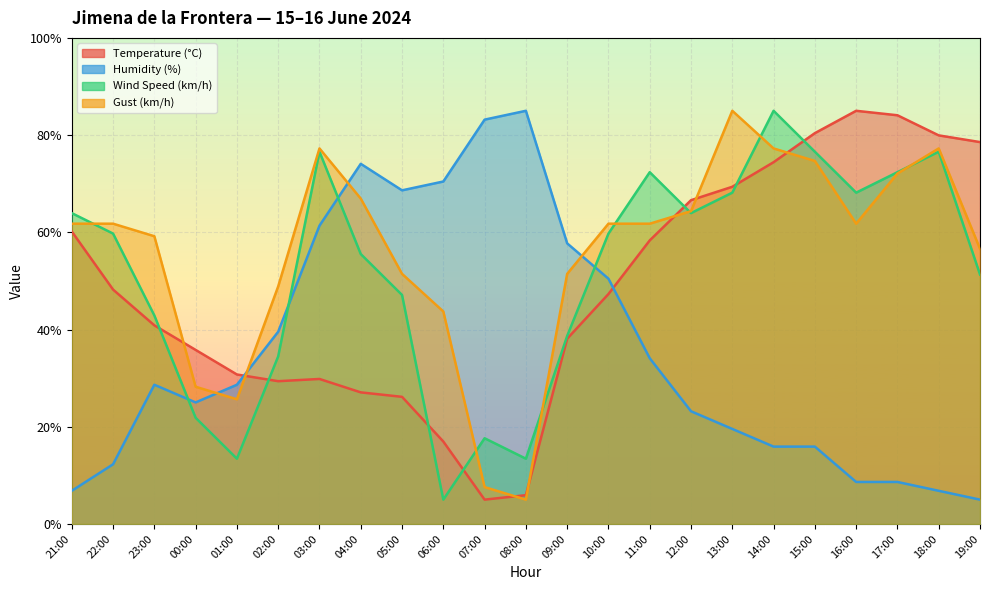

The value of Humidity (%) at 11:00 is 34.1. True or false?

True